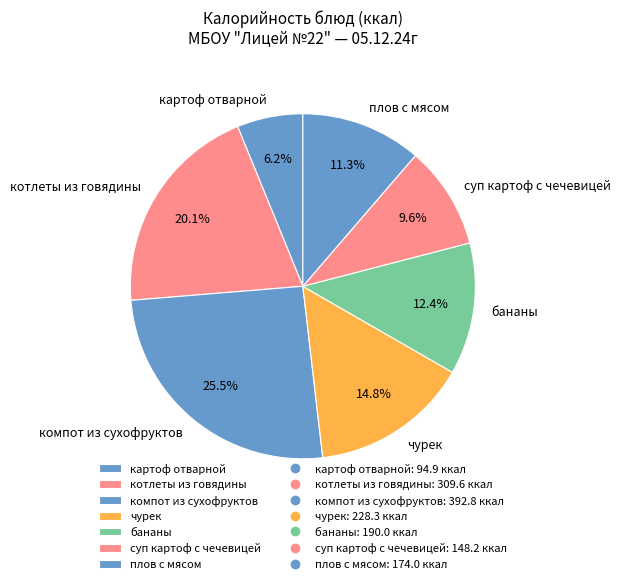

Is it true that плов с мясом is 5% of the pie?

False